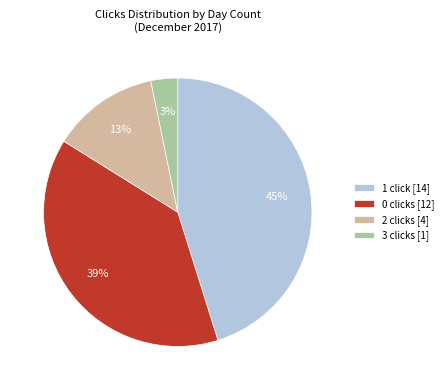

To the nearest percent, what is the combined percentage of 3 clicks [1] and 2 clicks [4]?

16%